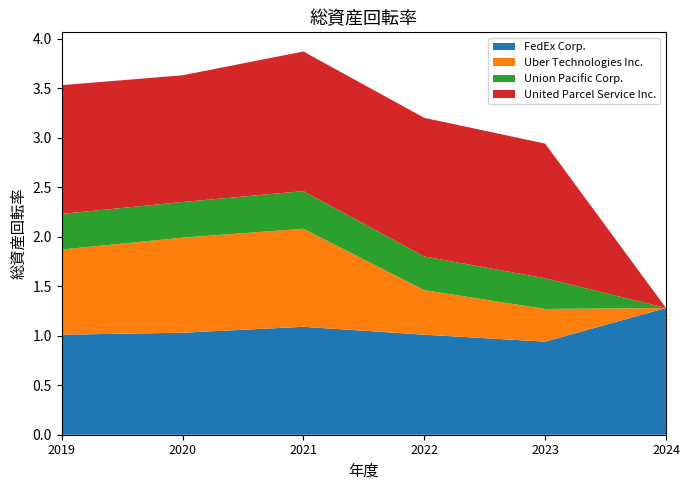

Reading left to right, transcribe all the data shown in this chart.

FedEx Corp.: 1.0	1.0	1.1	1.0	0.9	1.3
Uber Technologies Inc.: 0.9	1.0	1.0	0.5	0.3	0.0
Union Pacific Corp.: 0.4	0.4	0.4	0.3	0.3	0.0
United Parcel Service Inc.: 1.3	1.3	1.4	1.4	1.4	0.0